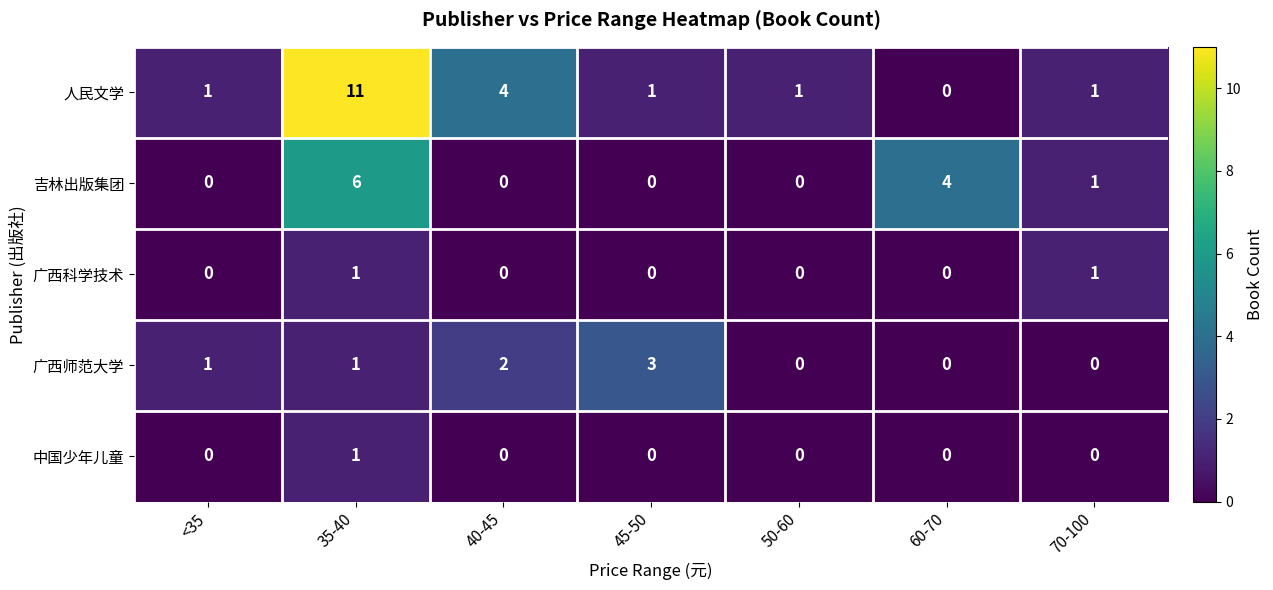

What is the spread (max minus min) of values at 60-70?

4